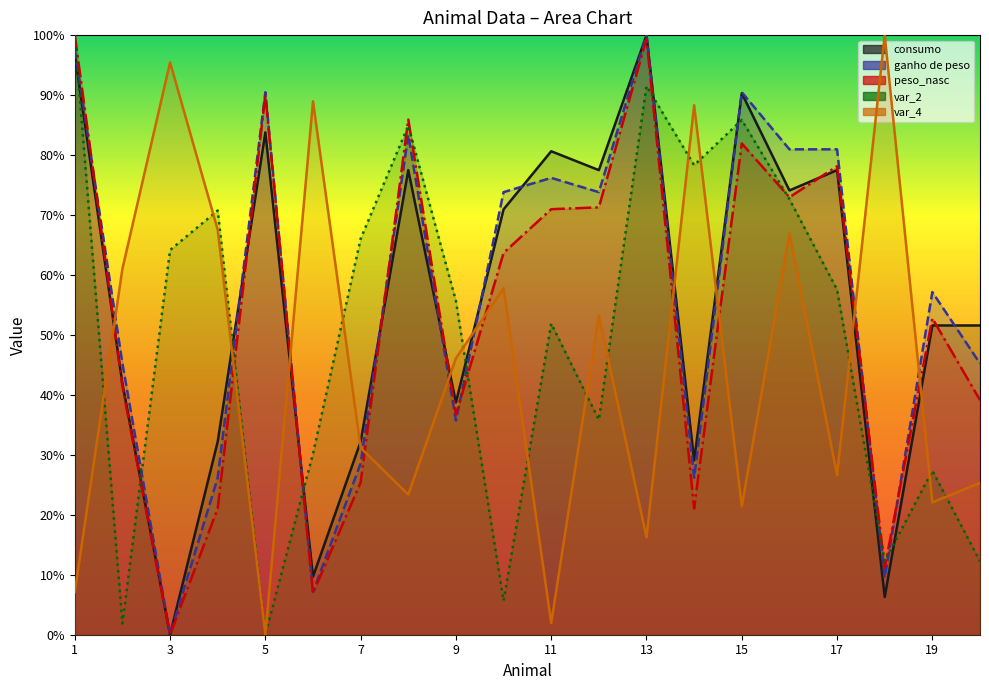

List the labels in order of ganho de peso value, smallest first.

3, 6, 18, 4, 14, 7, 9, 2, 20, 19, 10, 12, 11, 16, 17, 8, 5, 15, 1, 13